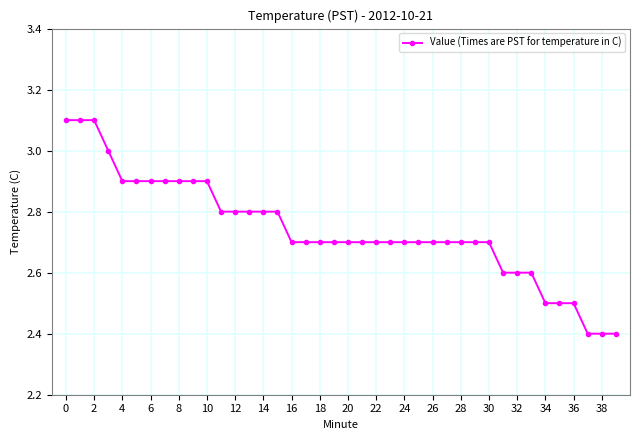

What is the value of the 27th point from the left?

2.7